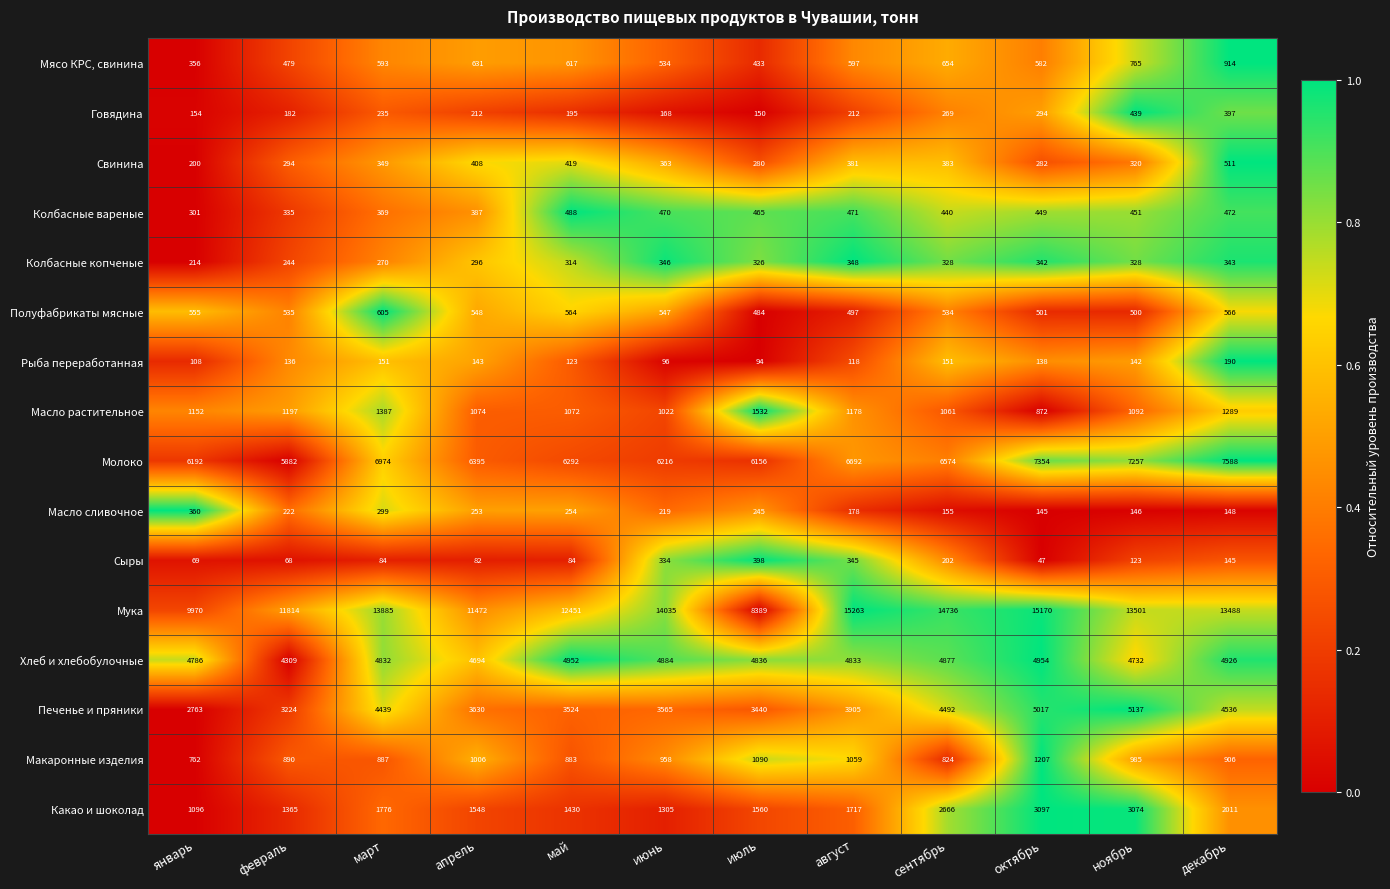

How many data points does each series have?

12